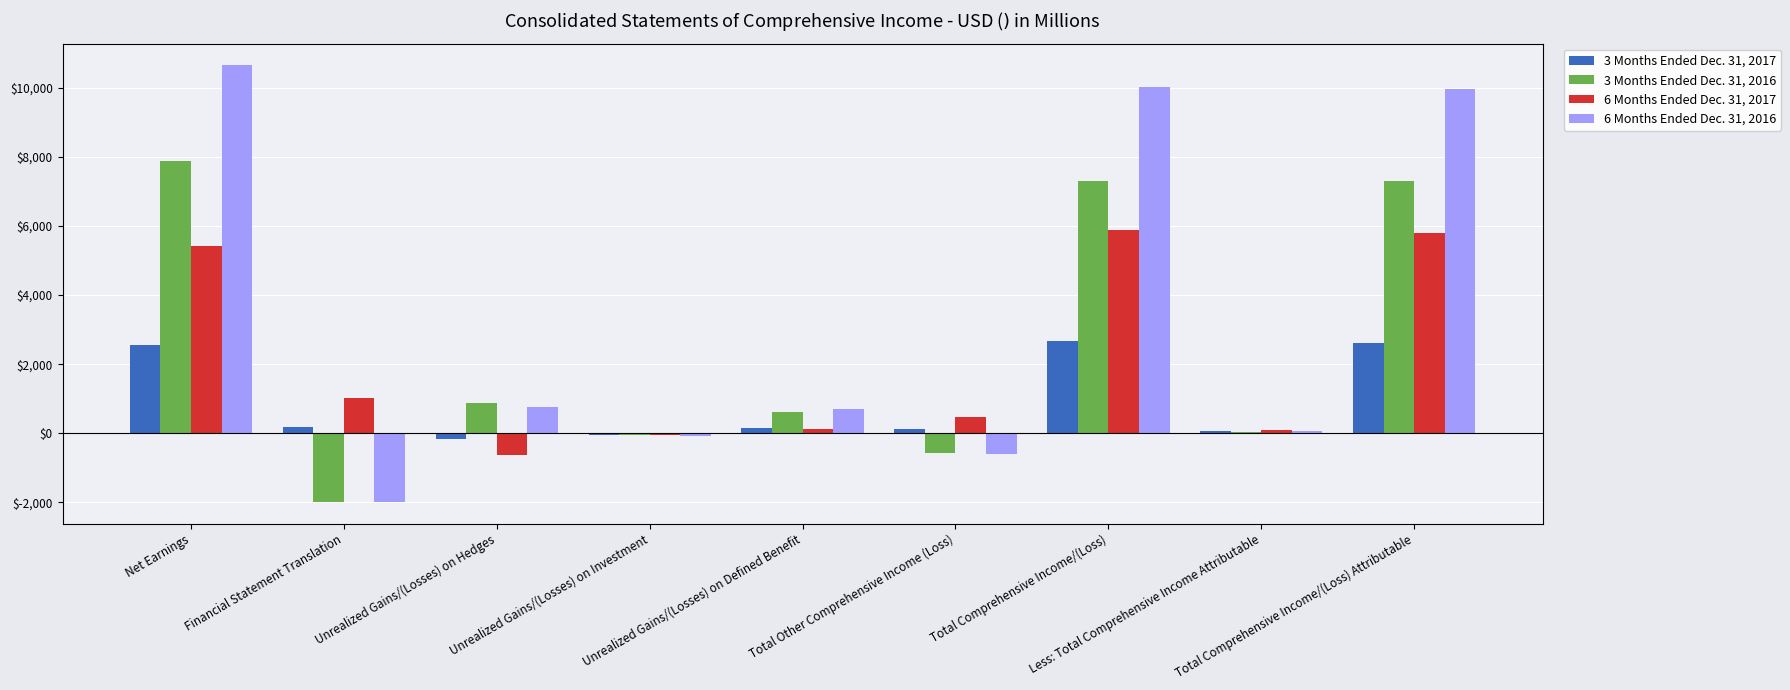

What is the total value across all series at Total Comprehensive Income/(Loss)?

25929